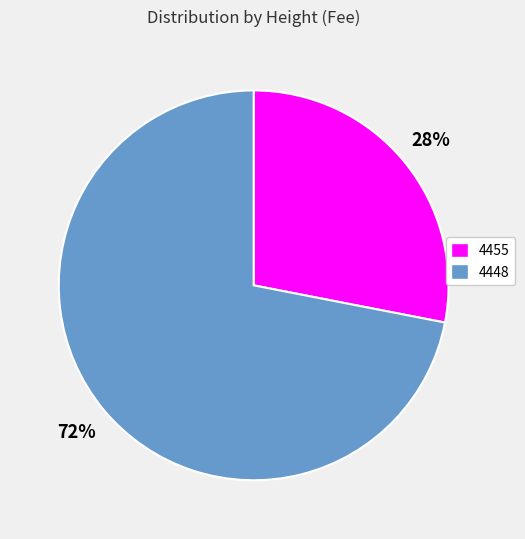

What is the ratio of the value at 4455 to the value at 4448?

0.4